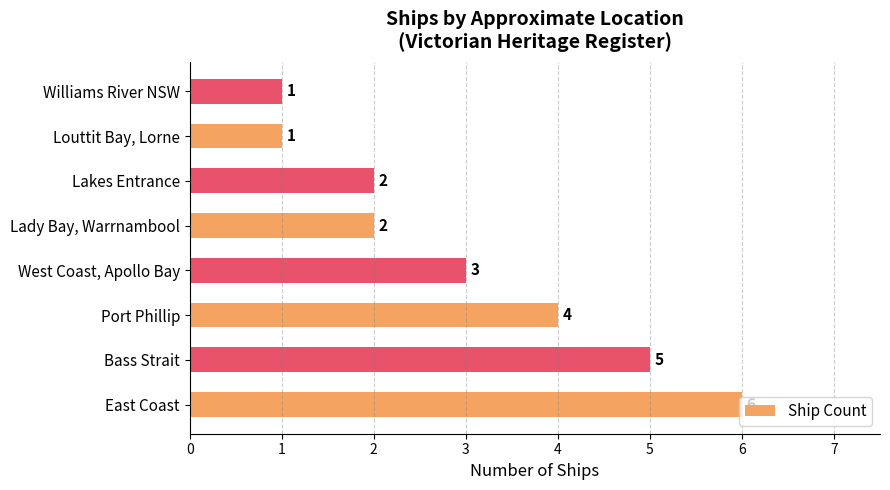

At which label is the value closest to 3?

West Coast, Apollo Bay